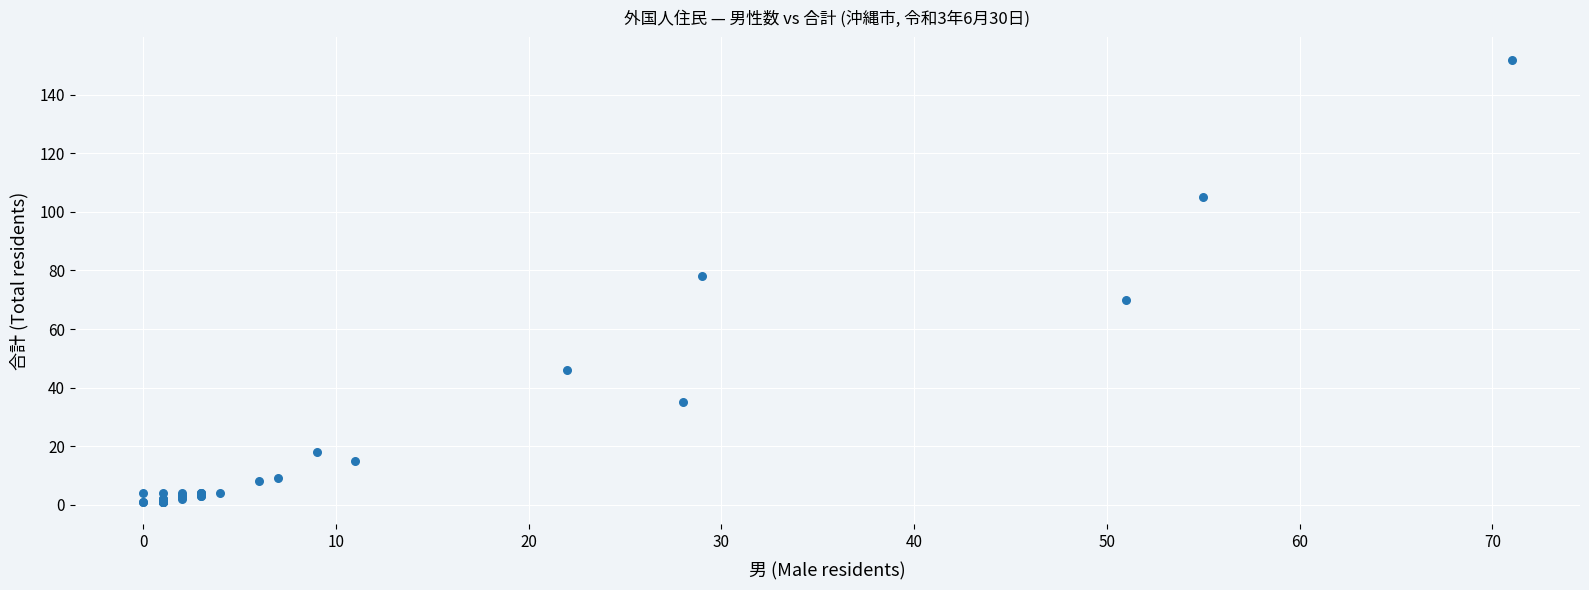

What Y value in the scatter plot is closest to 76?

78